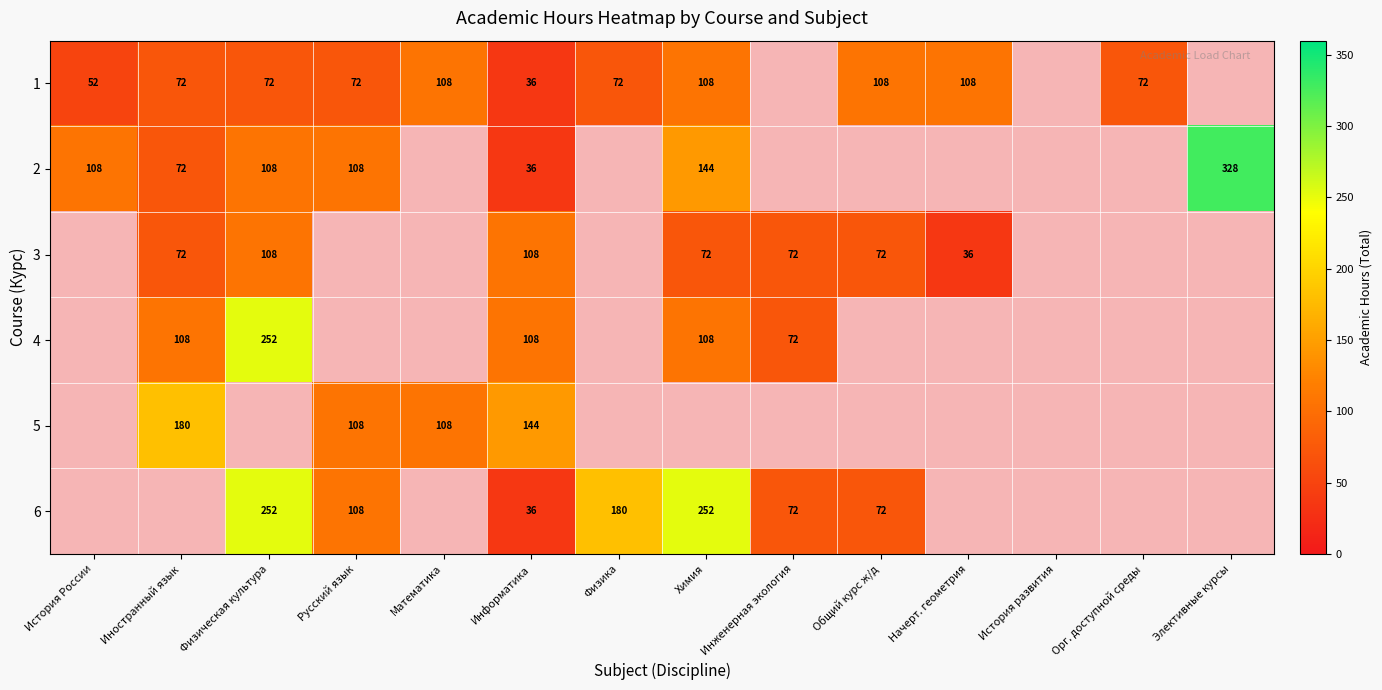

Is it true that 6 equals 48 at Информатика?

False